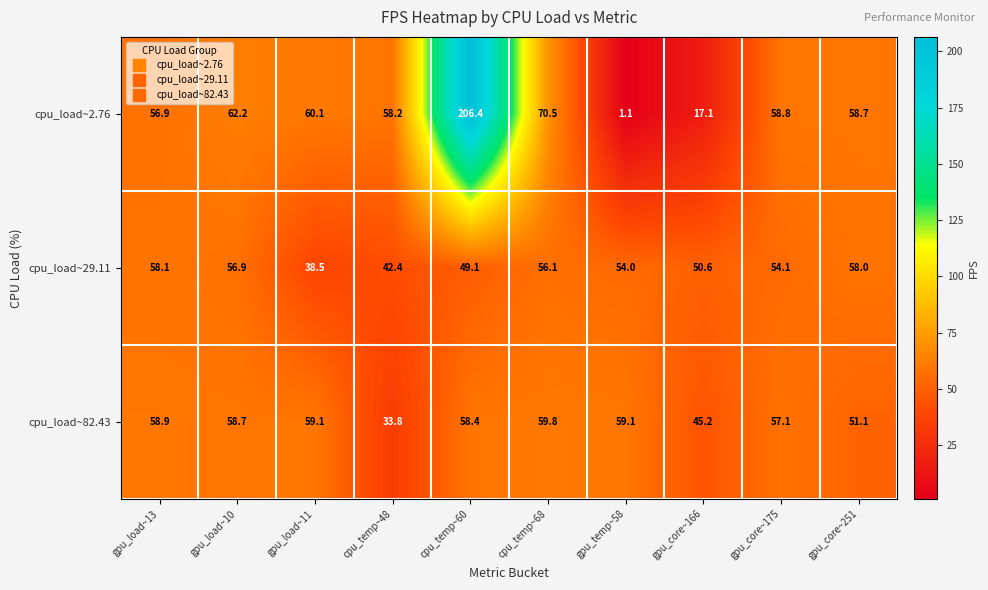

At how many categories does at least one series exceed 120?

1